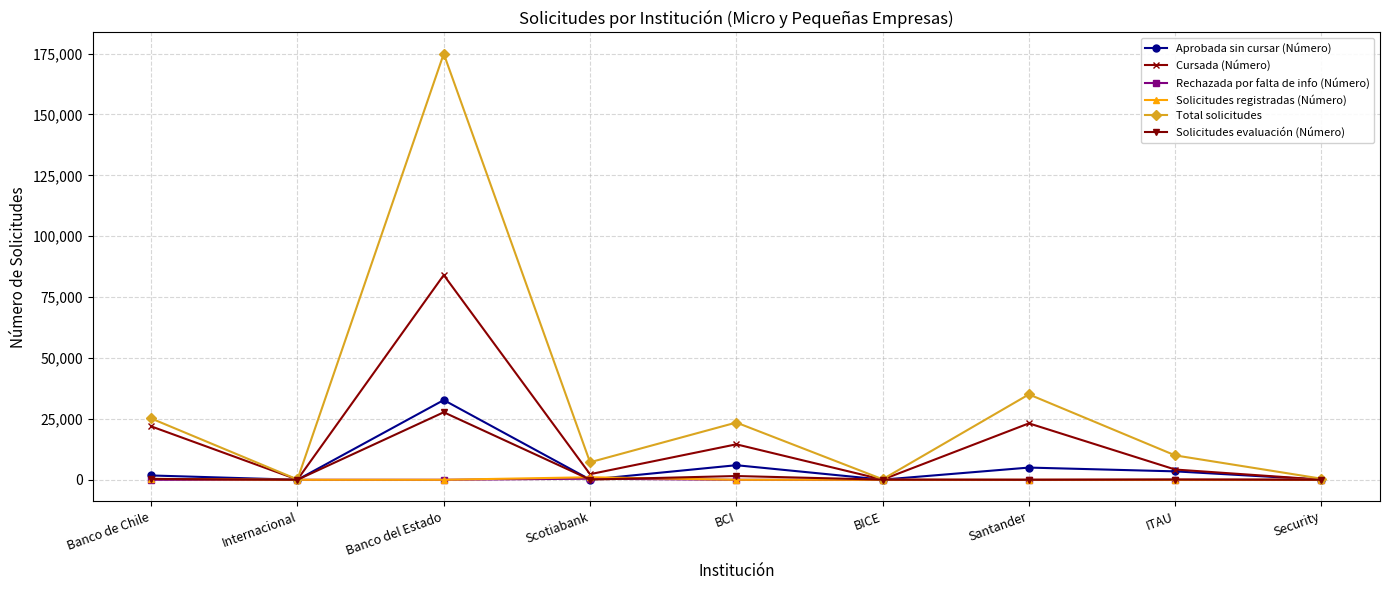

Which series has the largest total across all categories?

Total solicitudes